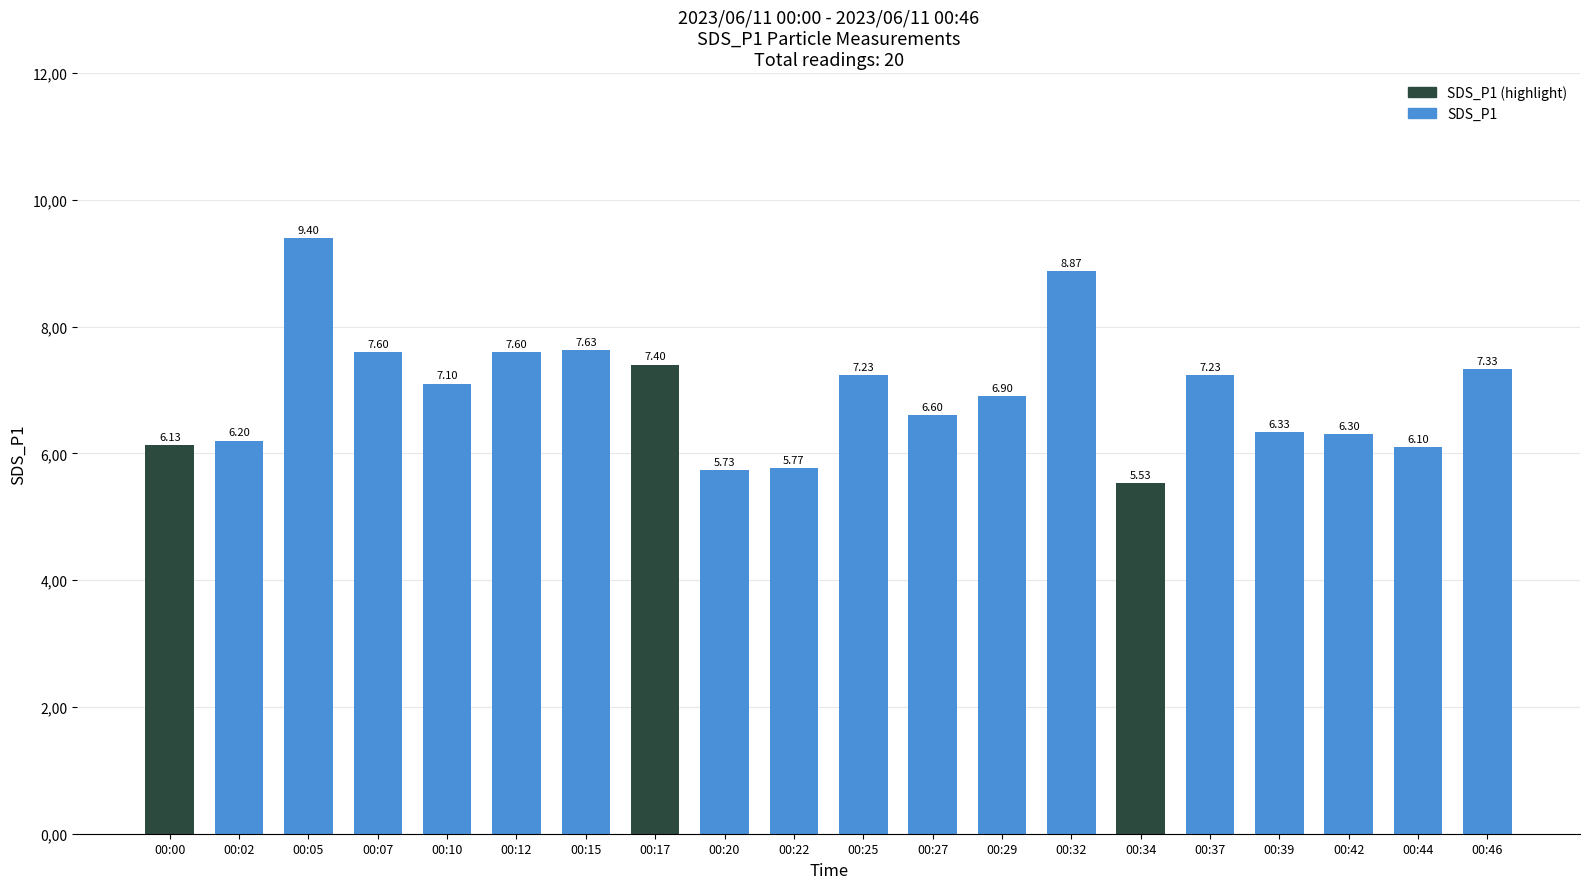

What is the difference between the maximum and minimum values?

3.9